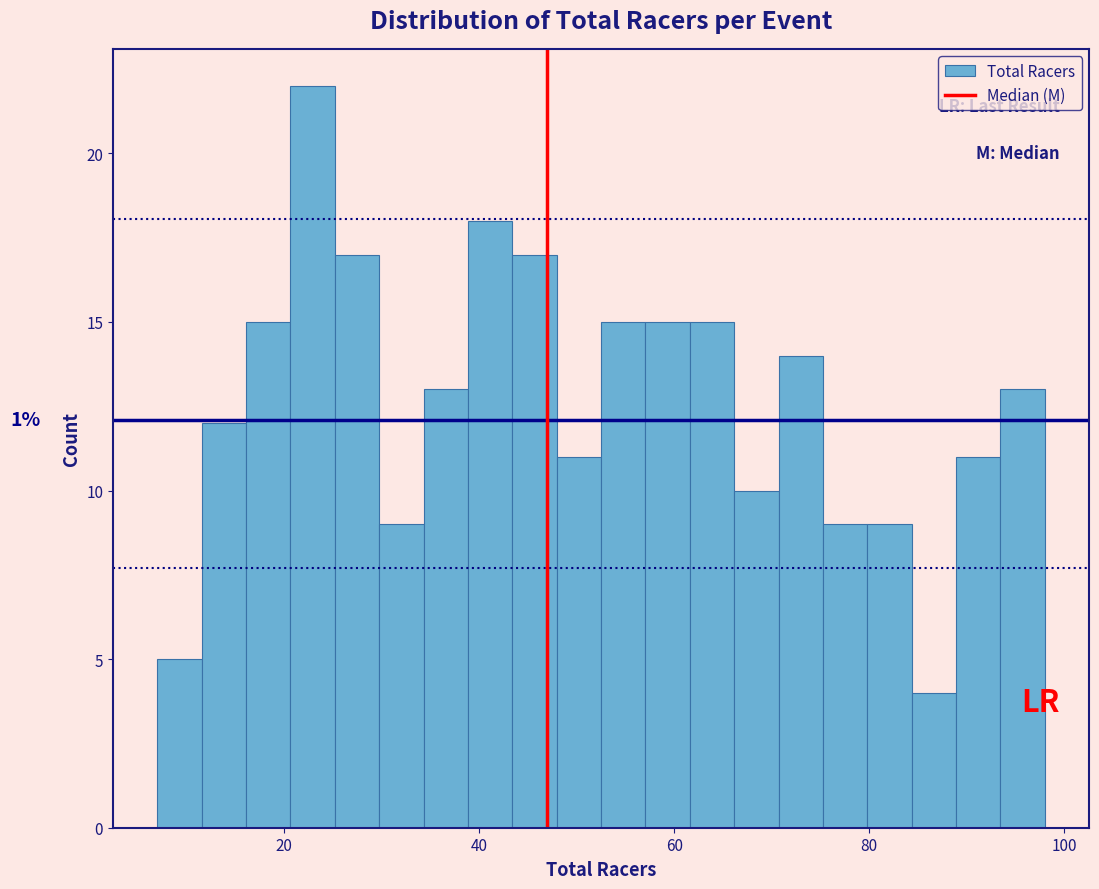

Around what value on the x-axis is the tallest bar? Give the approximate position of its centre, as read against the axis.

22